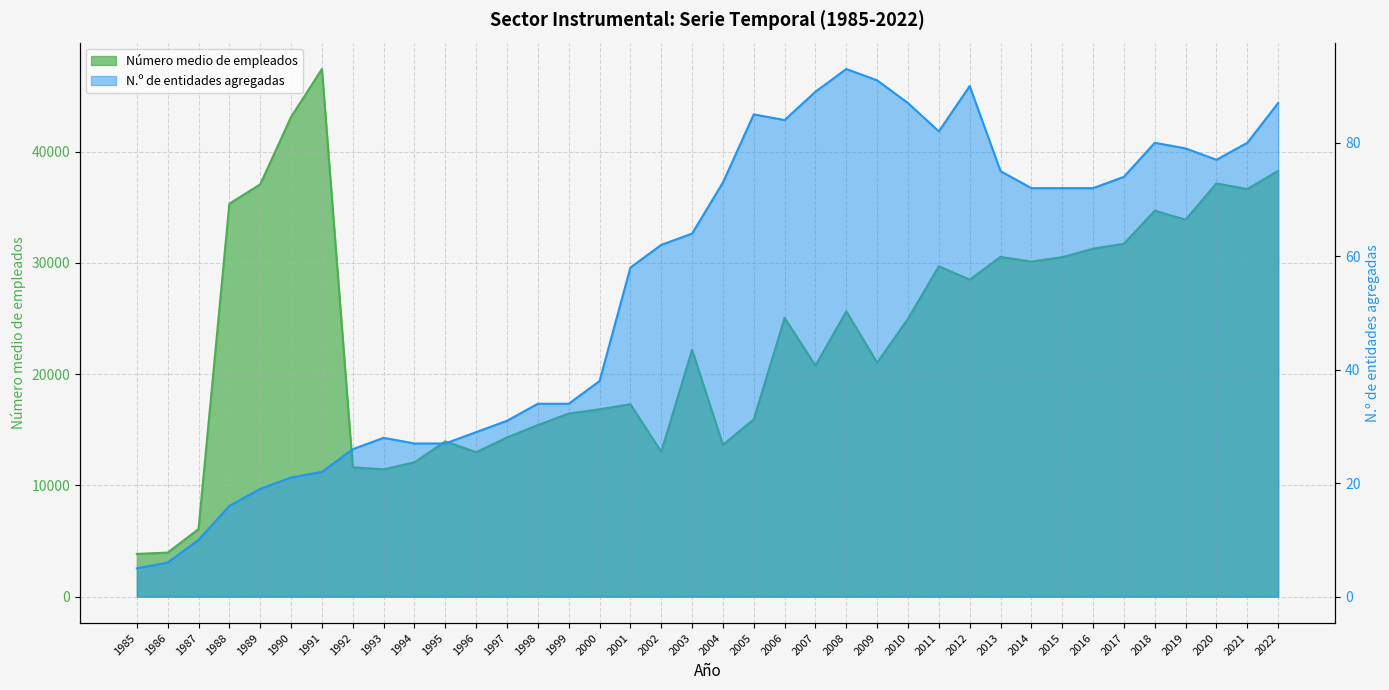

What is the difference between the Número medio de empleados values at 2001 and 2005?

1361.0